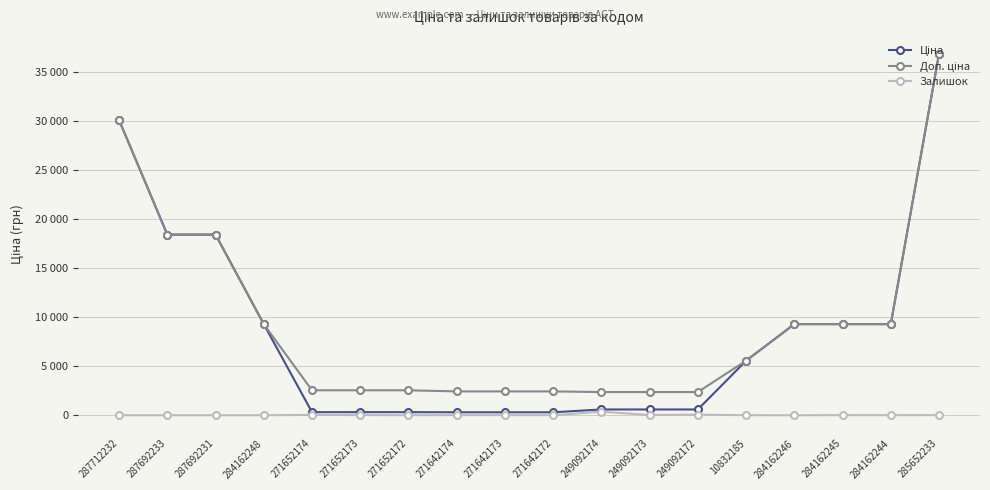

What is the maximum value for Ціна?

36841.8